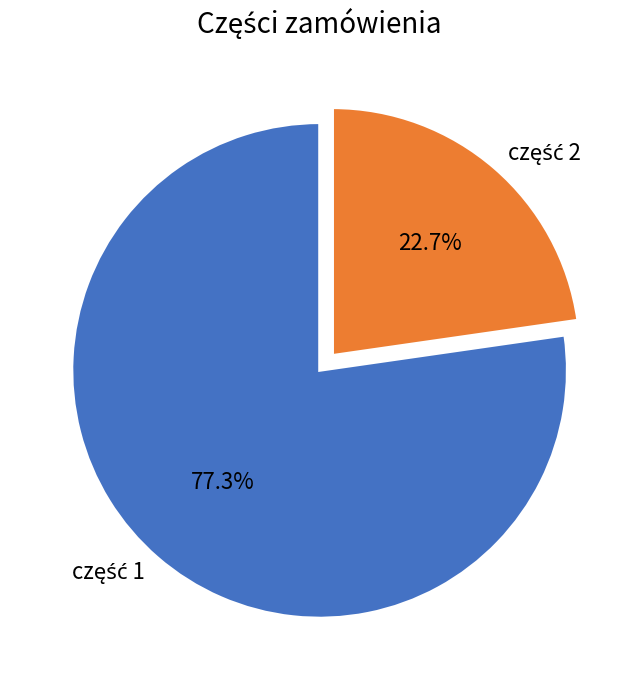

Is there any slice that represents more than half of the pie?

Yes